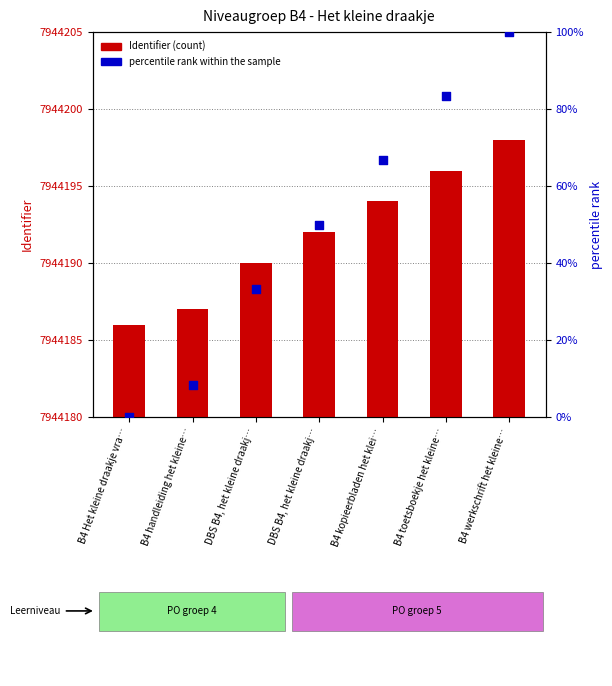

At how many categories does at least one series exceed 4737811?

7